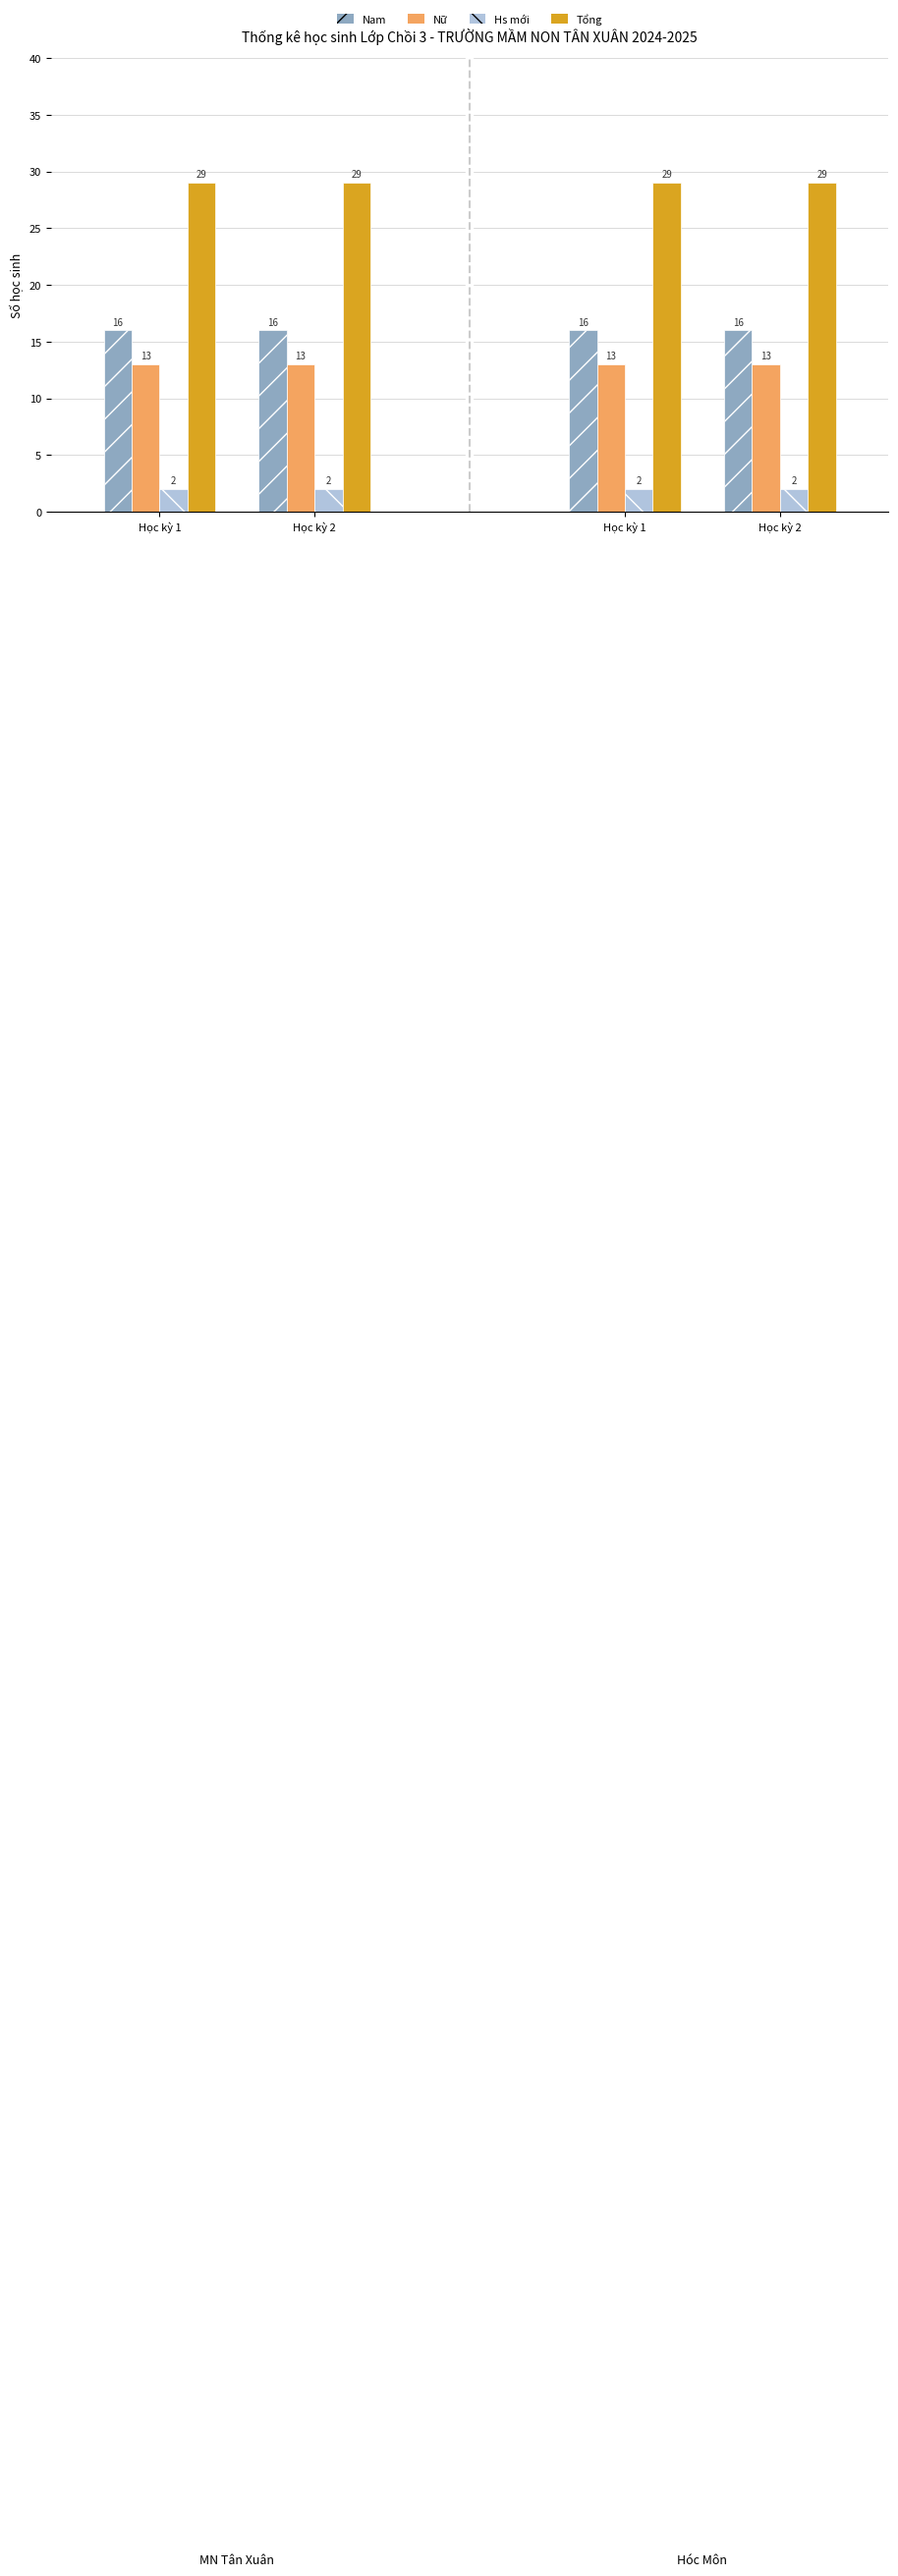

Count the number of data series in this chart.

4